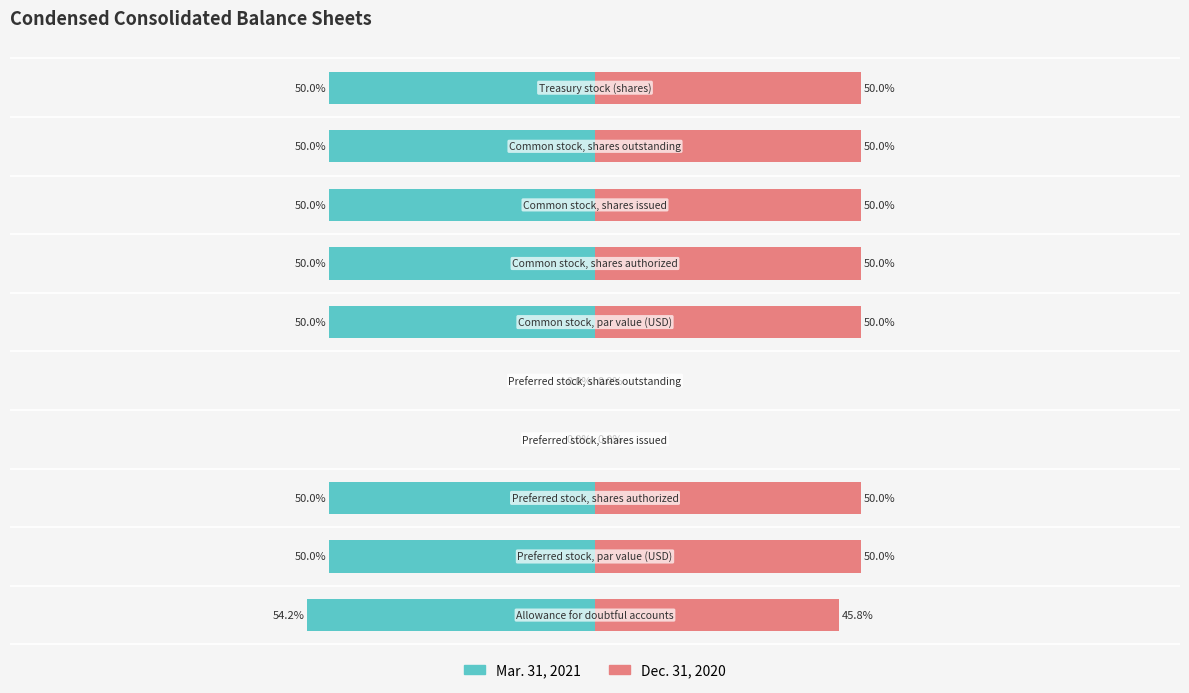

Are the bars horizontal?

Yes